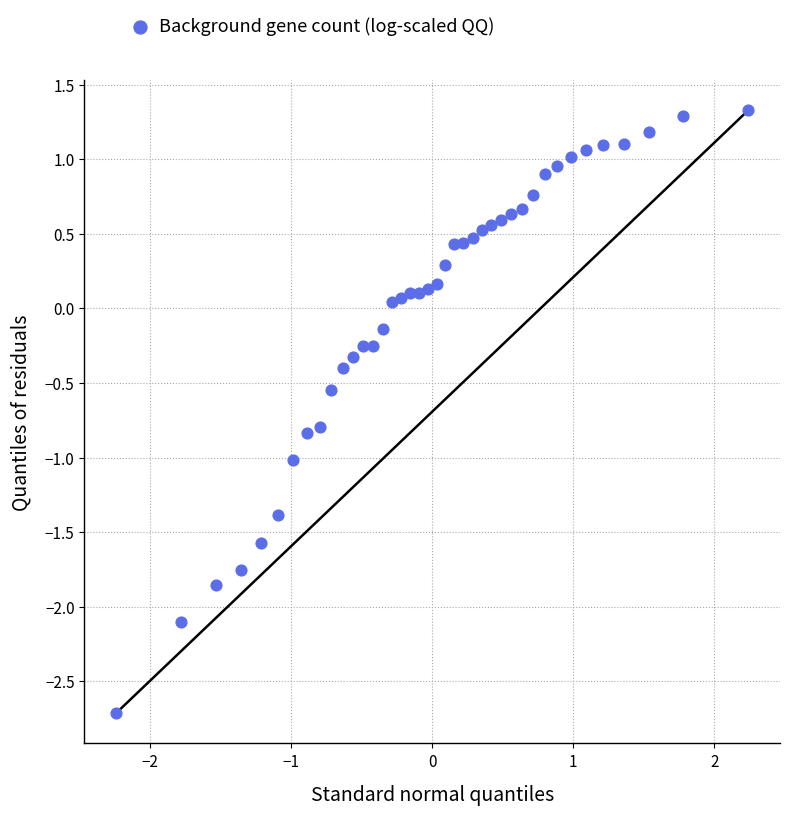

What is the range of X values (max minus min)?

4.5